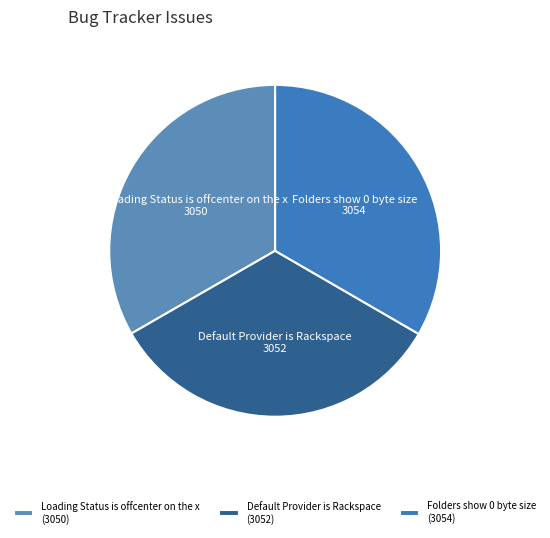

Combined, do Default Provider is Rackspace and Folders show 0 byte size account for over 50%?

Yes